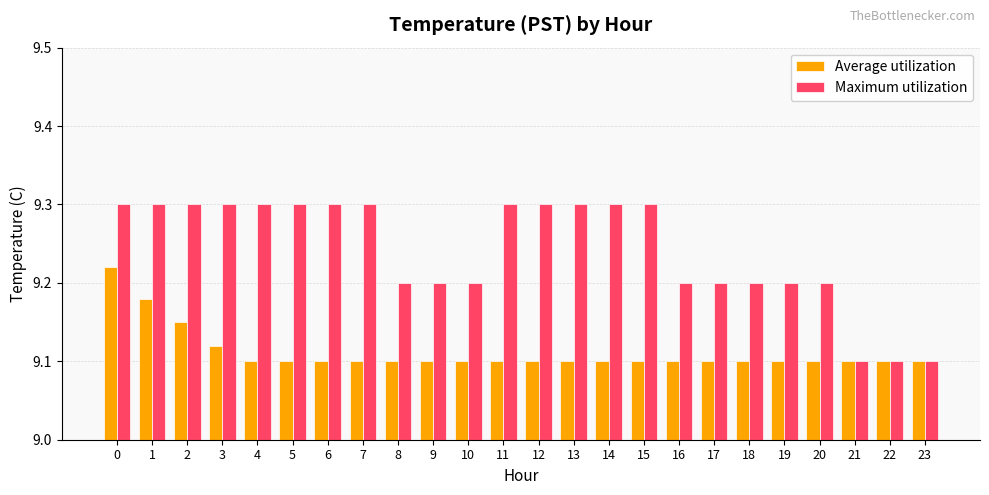

Rank the series by their maximum value, from lowest to highest.

Average utilization, Maximum utilization